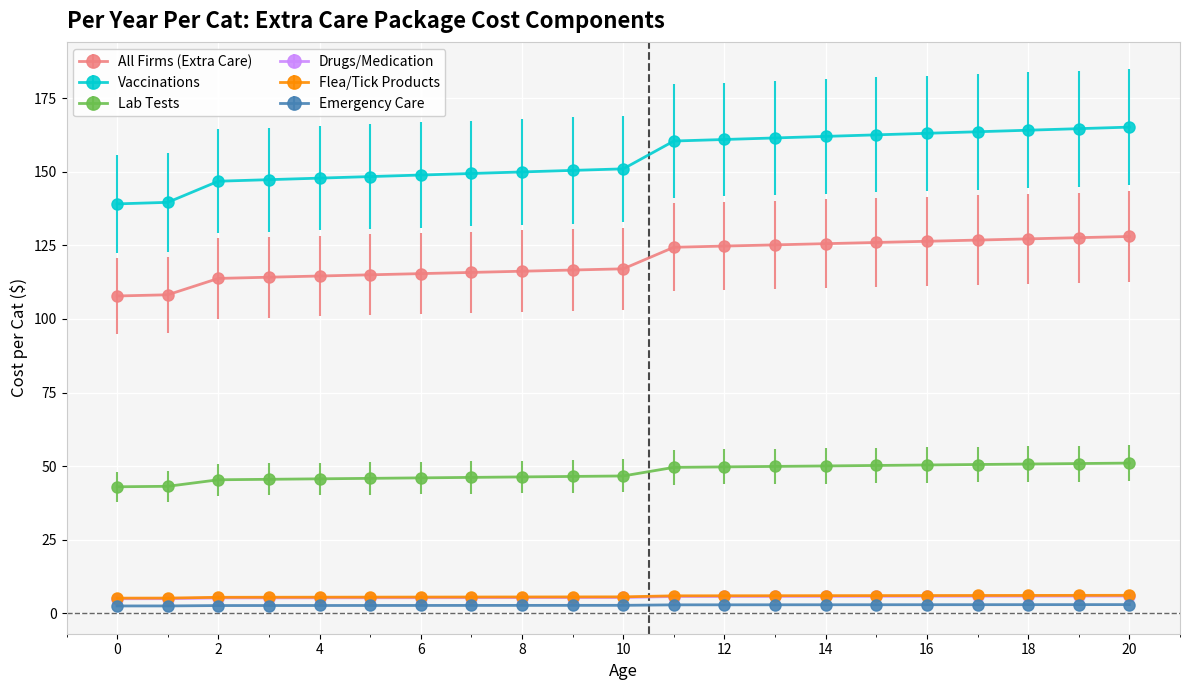

True or false: Vaccinations and Drugs/Medication cross at least once.

False